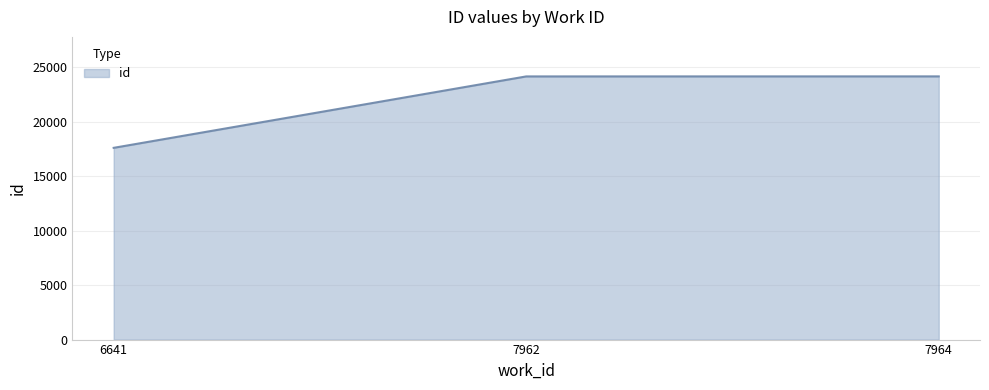

How many lines are shown in the chart?

1